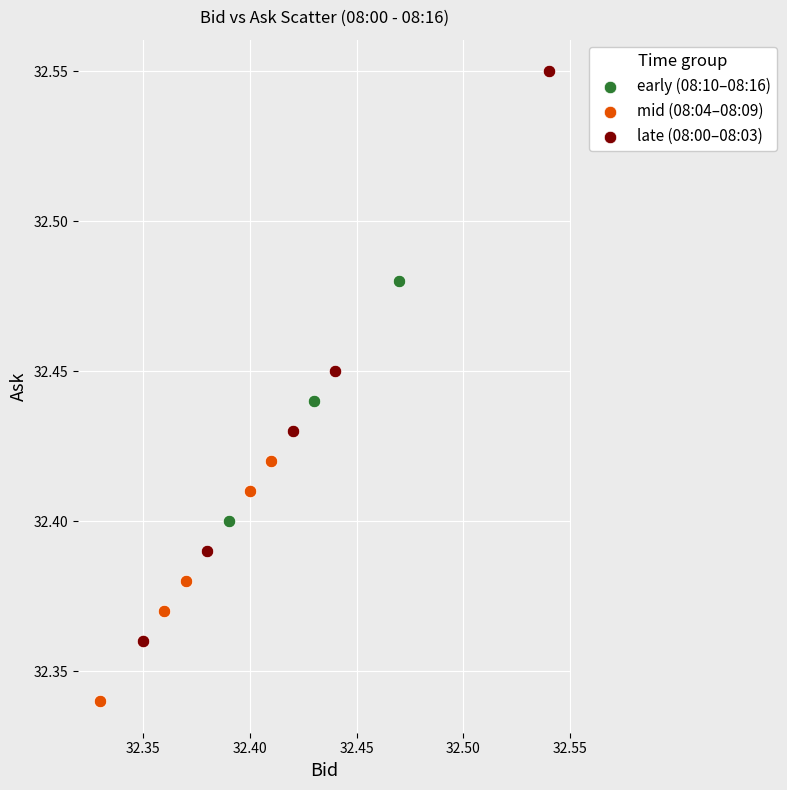

Which series has the widest spread of Y values?

late (08:00–08:03)